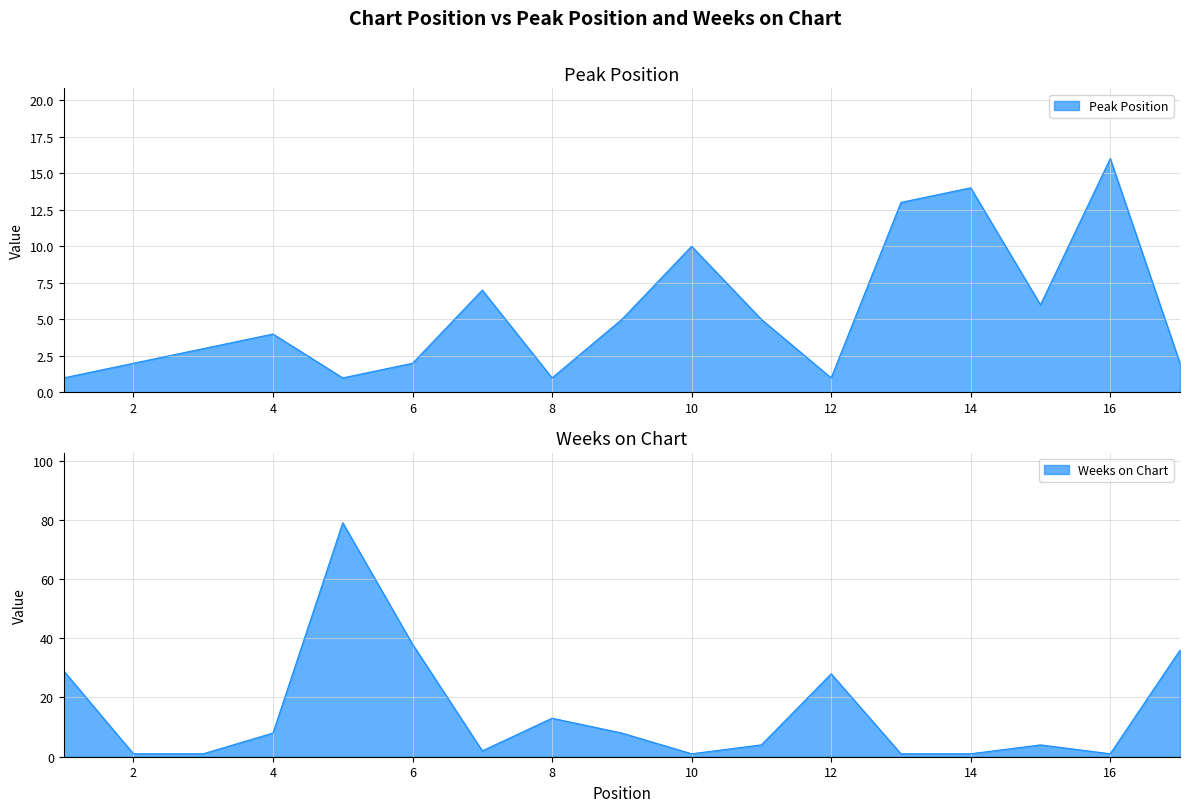

What is the approximate value of Weeks on Chart at 15?

4